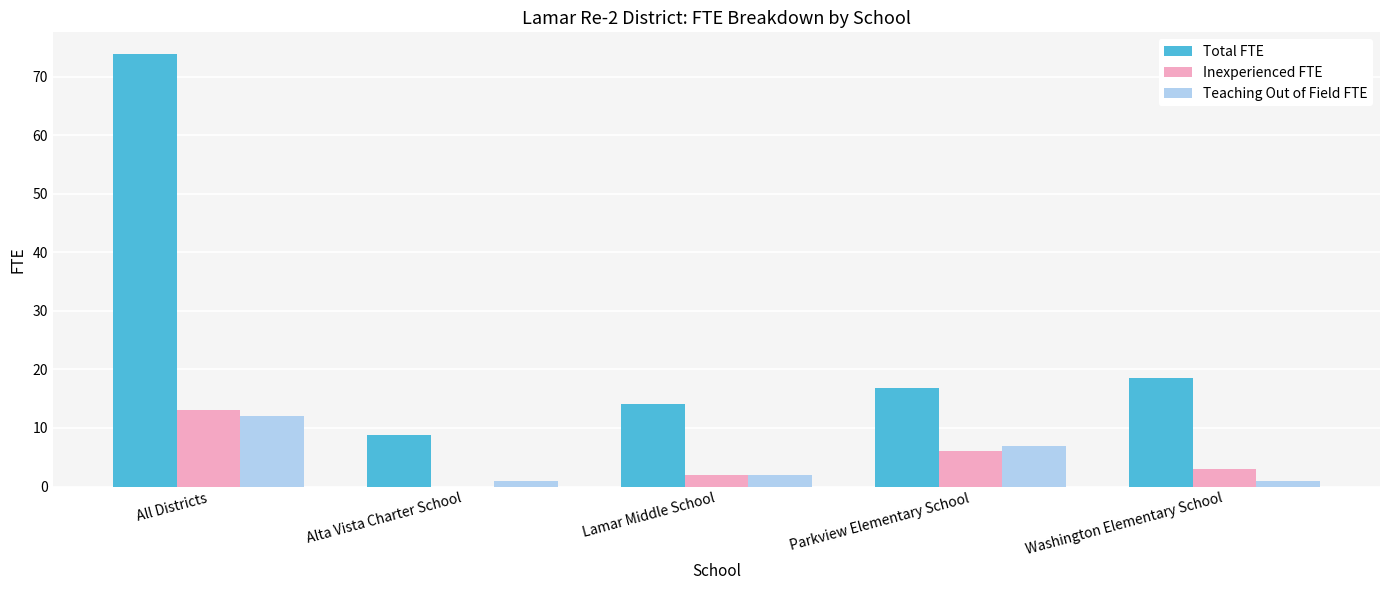

Which series has the widest spread of values?

Total FTE